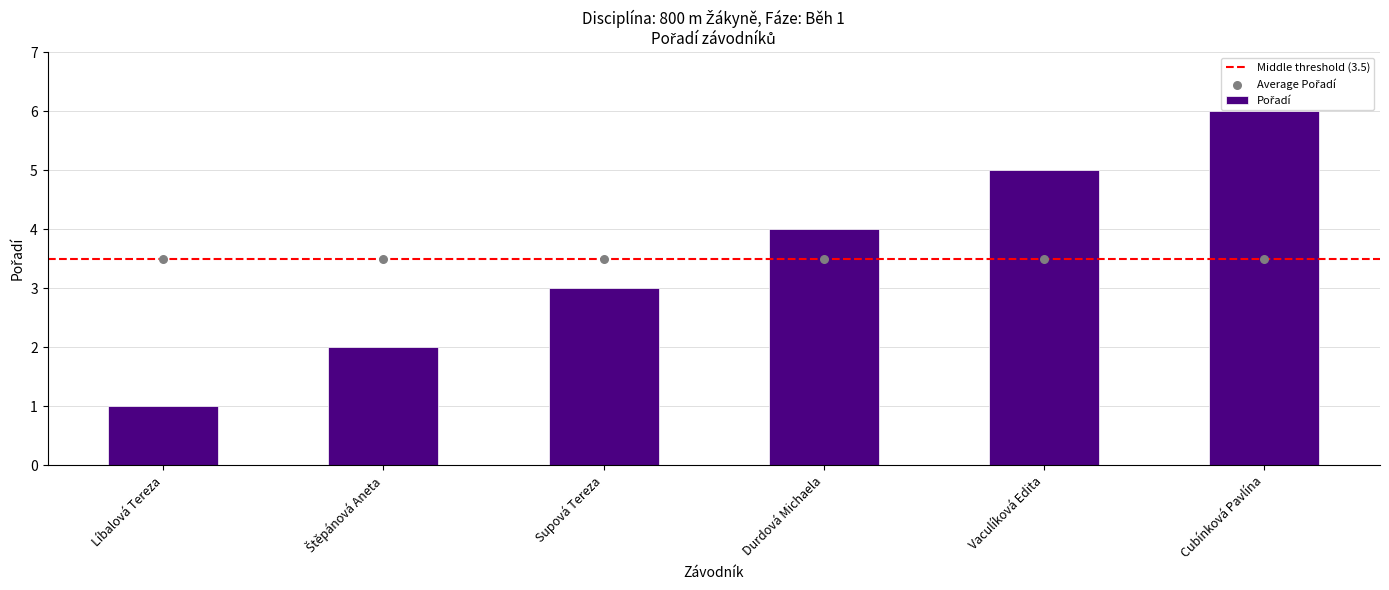

What is the change in value from Supová Tereza to Durdová Michaela?

+1